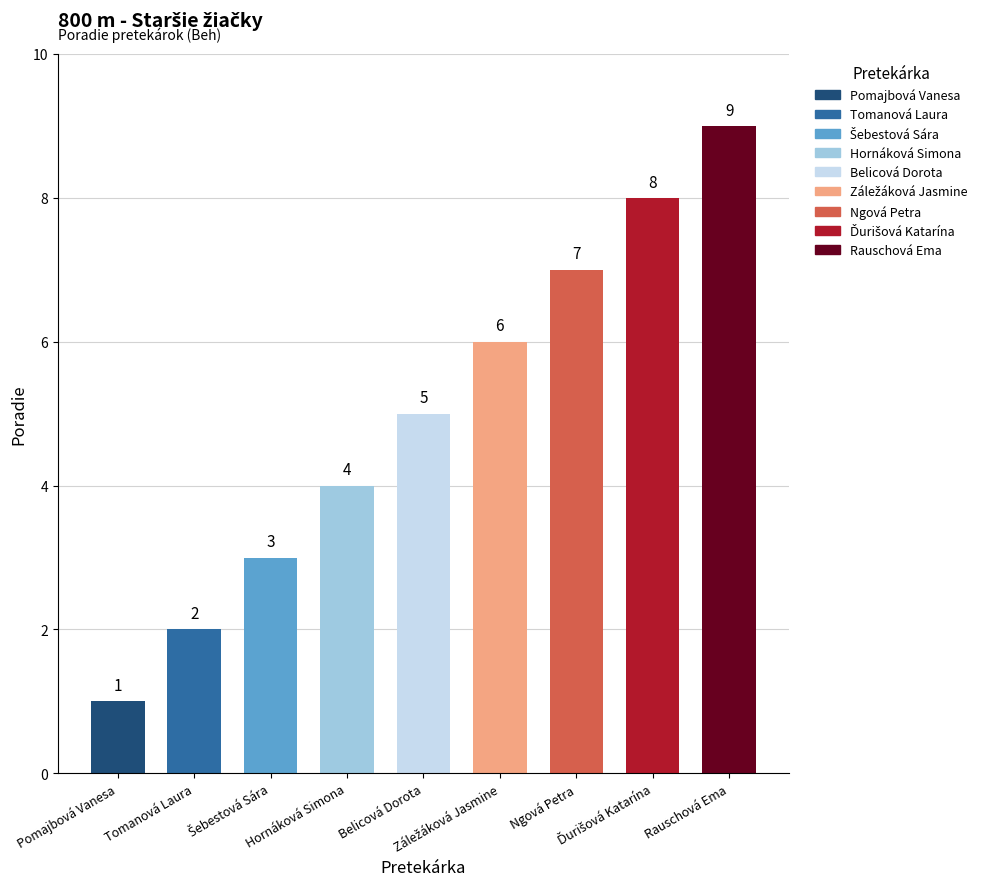

What is the value of the 8th bar from the left?

8